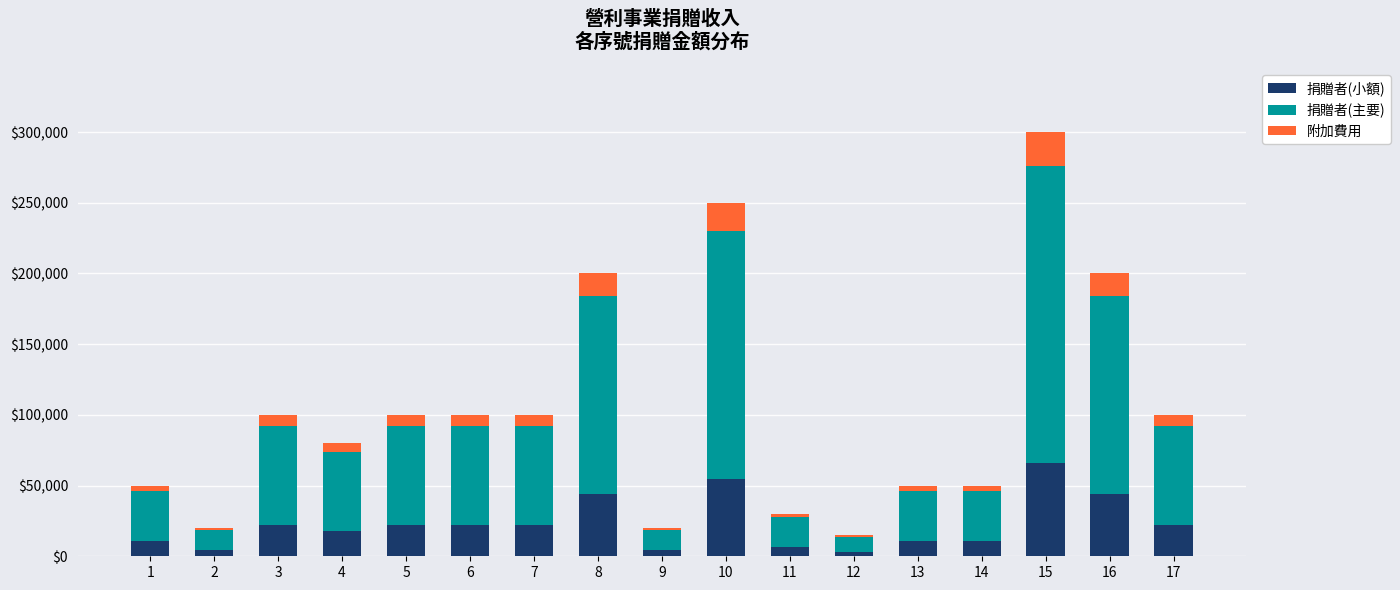

Are the bars grouped side by side (vs. stacked)?

No